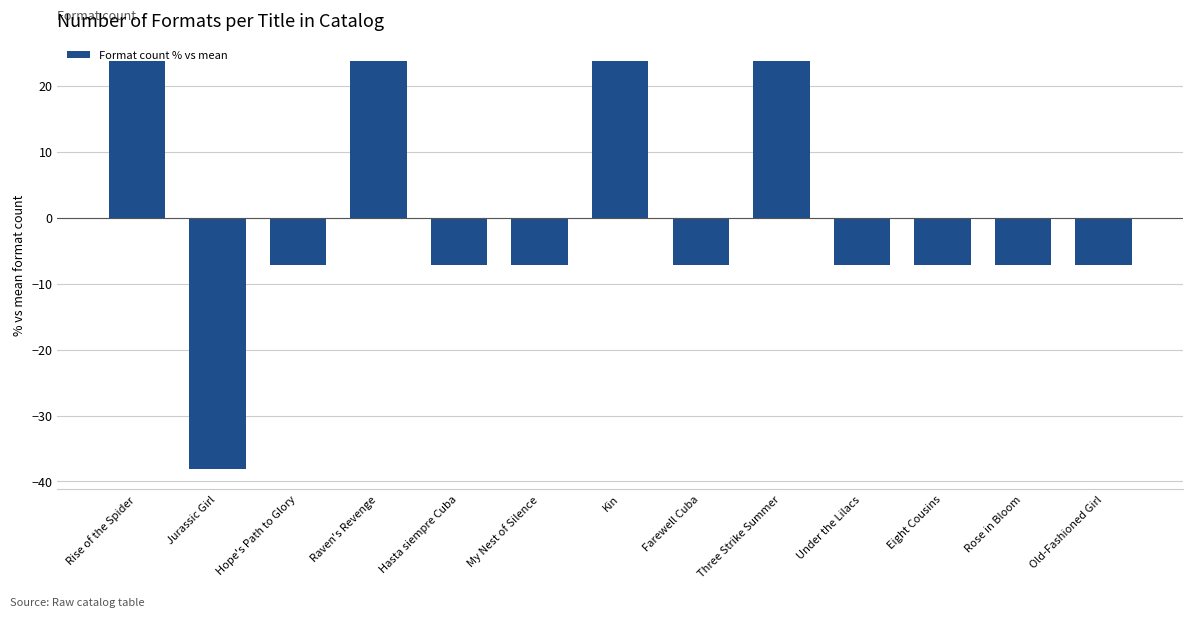

How many data points are above -7?

4